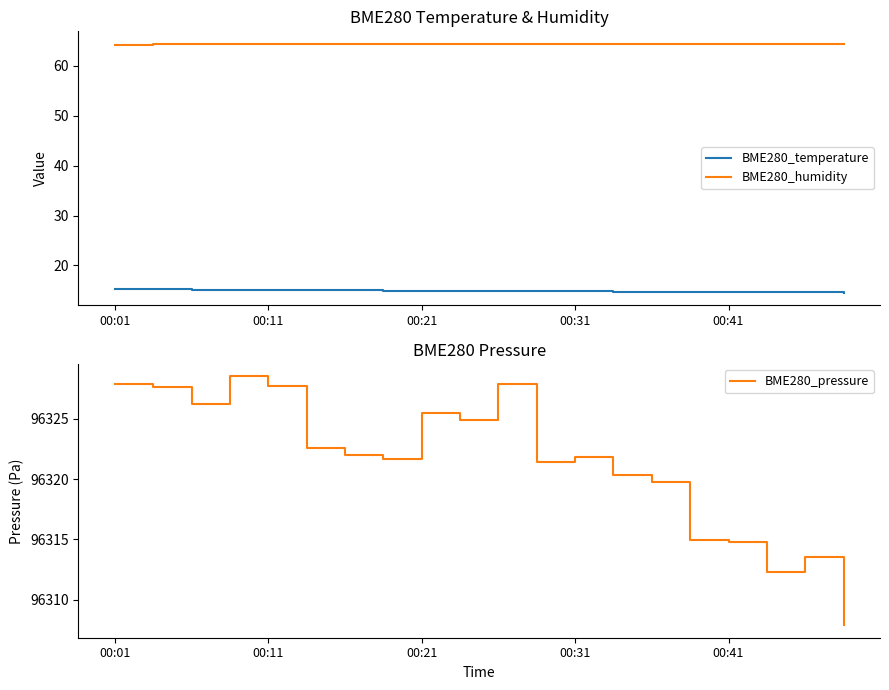

In BME280_humidity, how many points are lower than both neighbors (excluding endpoints)?

1